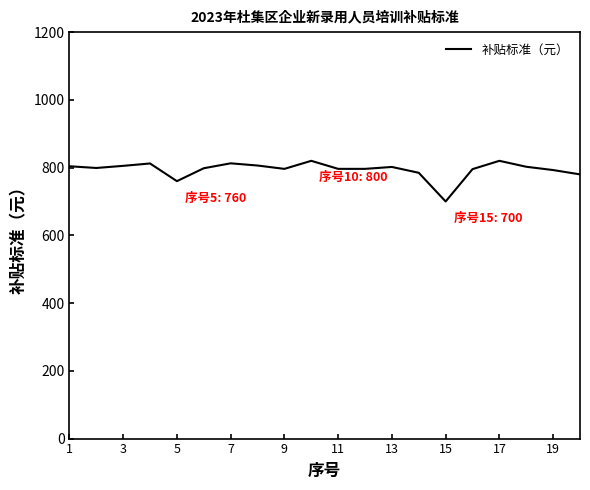

What is the smallest value displayed?

700.0